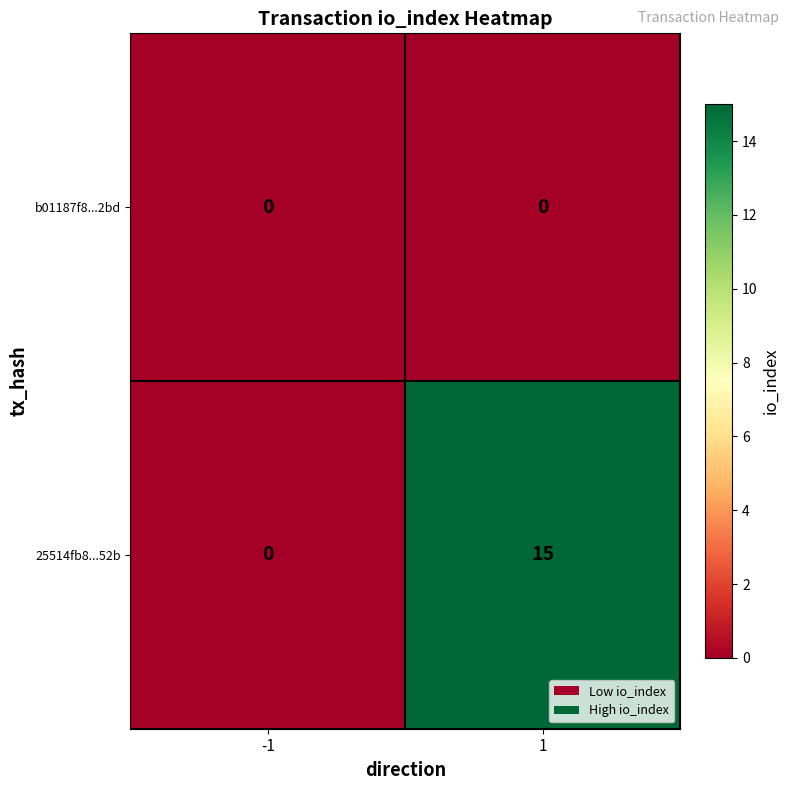

What is the greatest value displayed?

15